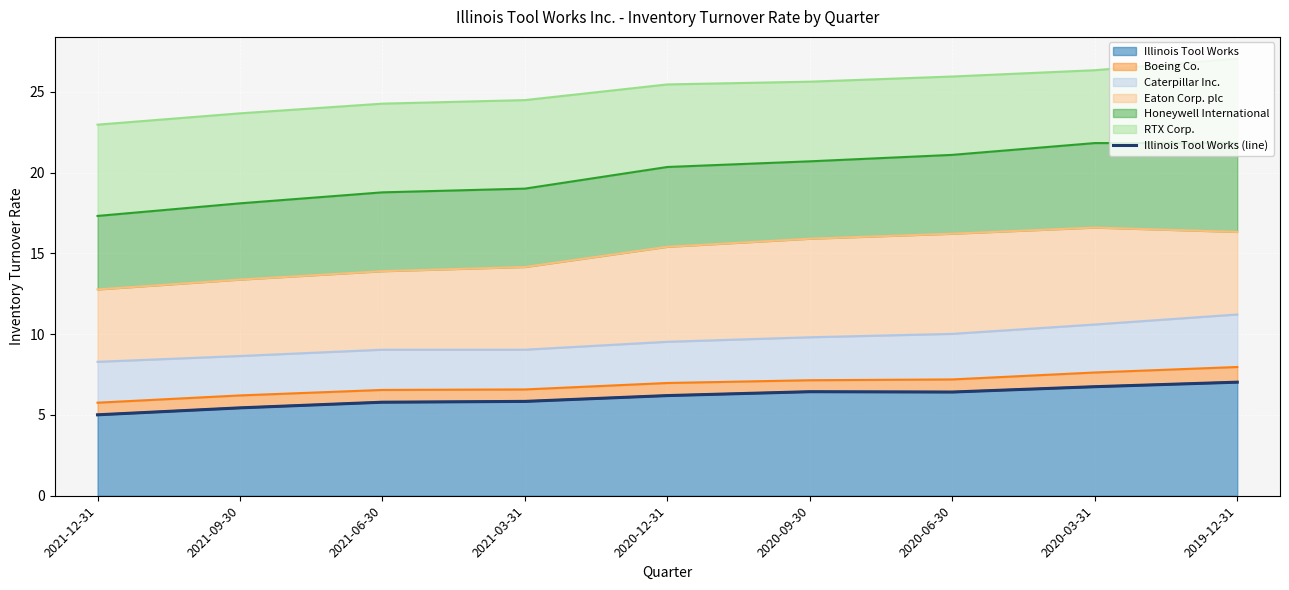

Rank the categories by value from highest to lowest.

2019-12-31, 2020-03-31, 2020-09-30, 2020-06-30, 2020-12-31, 2021-03-31, 2021-06-30, 2021-09-30, 2021-12-31